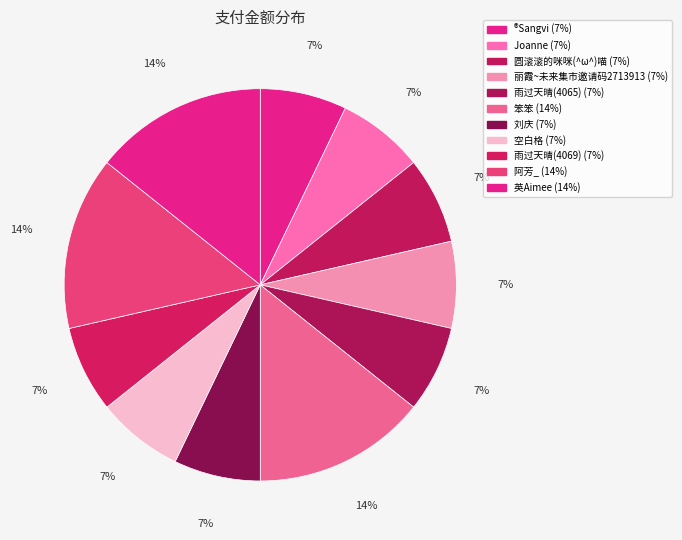

Does any single category account for the majority?

No